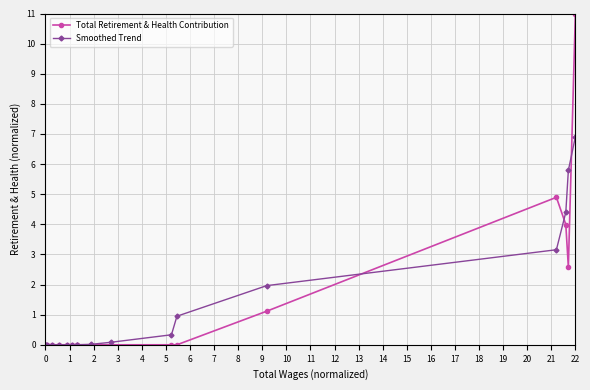

What are all the series names shown in the legend?

Total Retirement & Health Contribution, Smoothed Trend